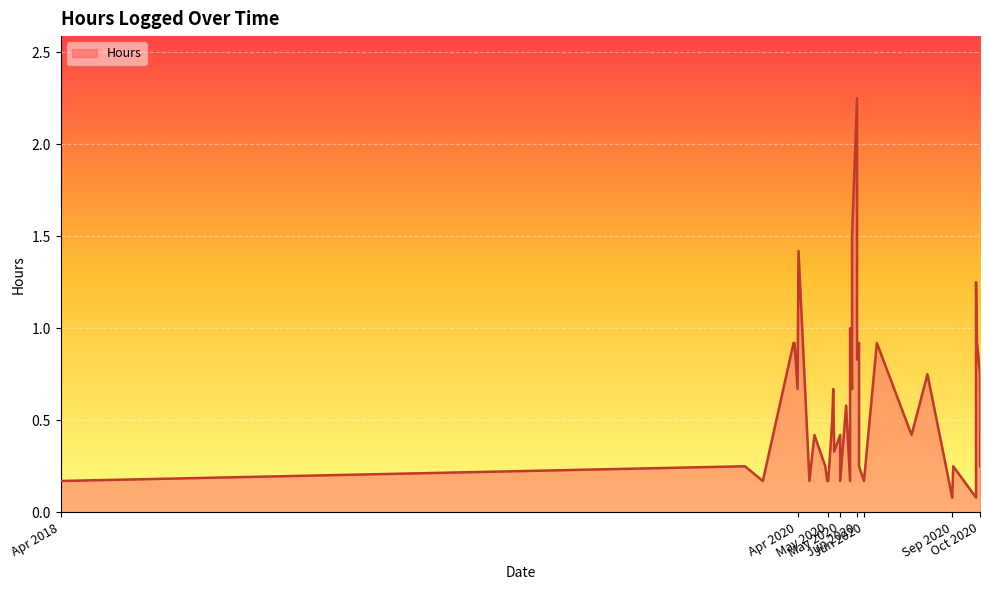

Between 2020-02-20 and 2020-10-14, which is larger?

2020-10-14